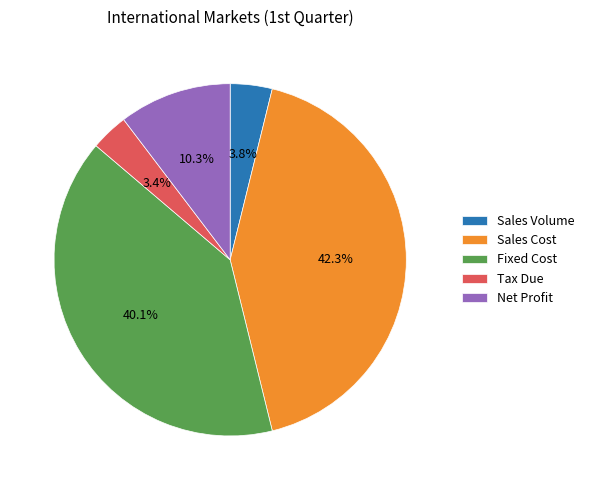

What percentage is the Tax Due slice, to the nearest percent?

3%